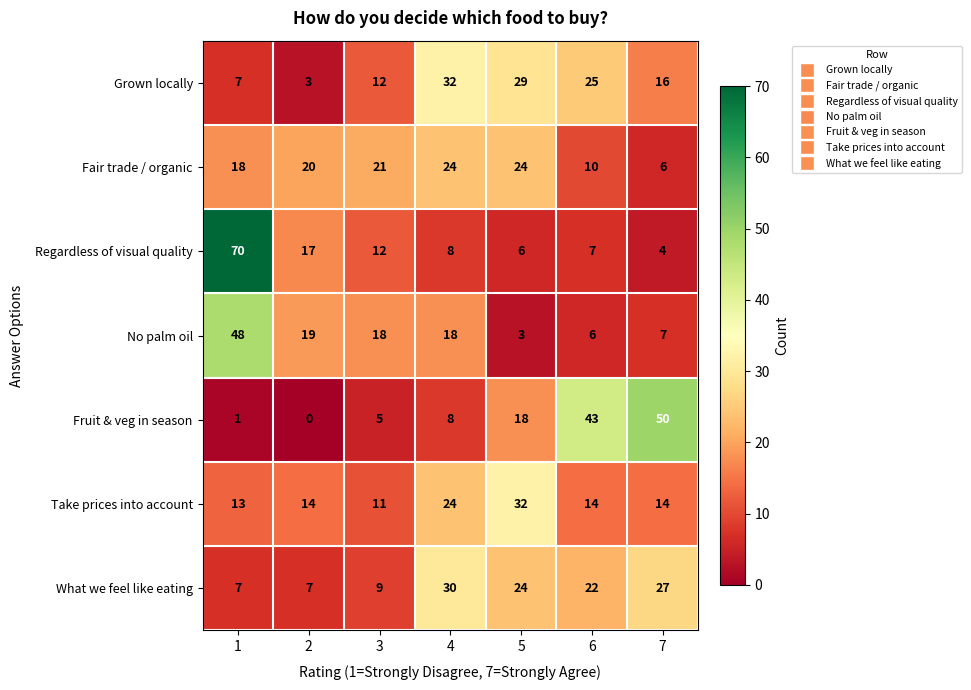

What is the difference between the highest and lowest values at 6?

37